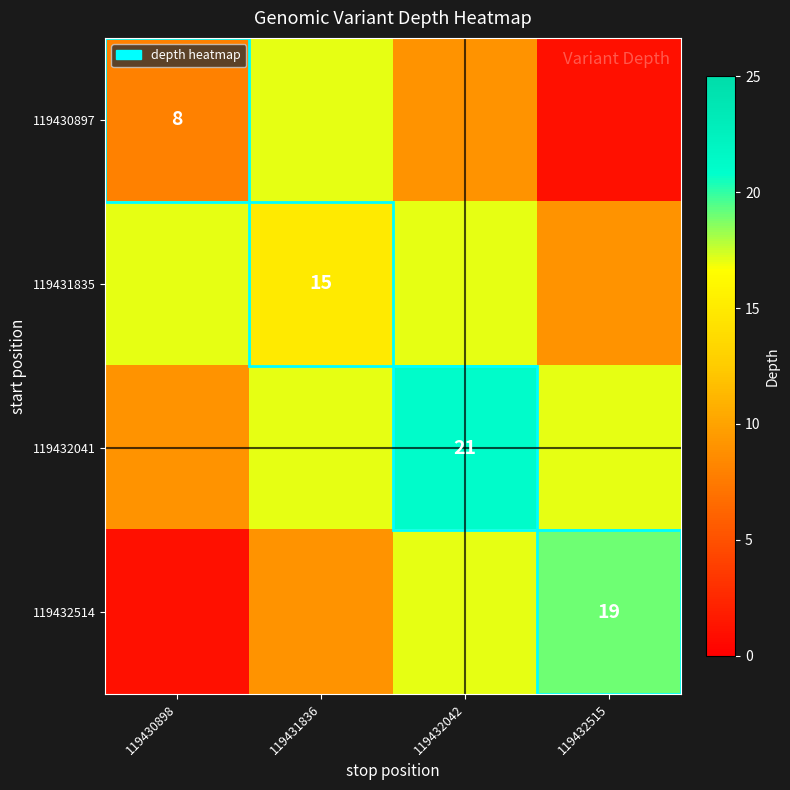

What is the sum of all 119430897 values?

35